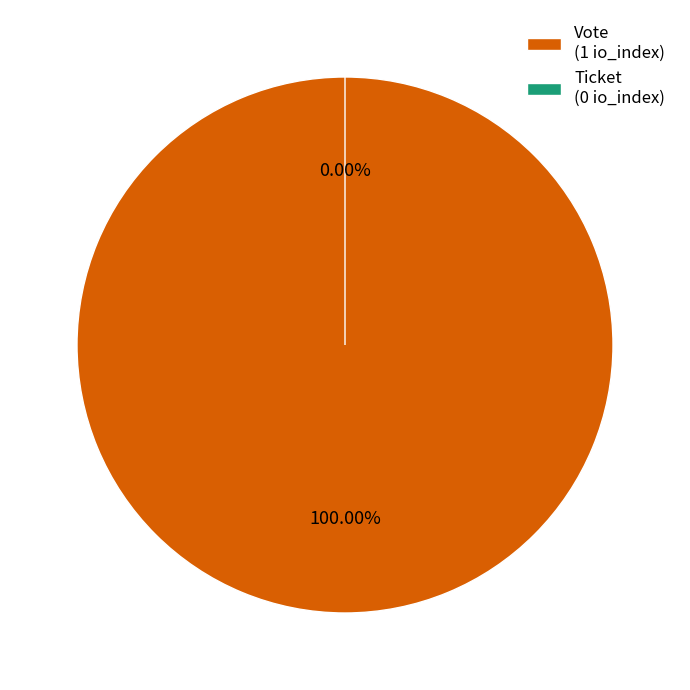

Which slice is the smallest?

Ticket